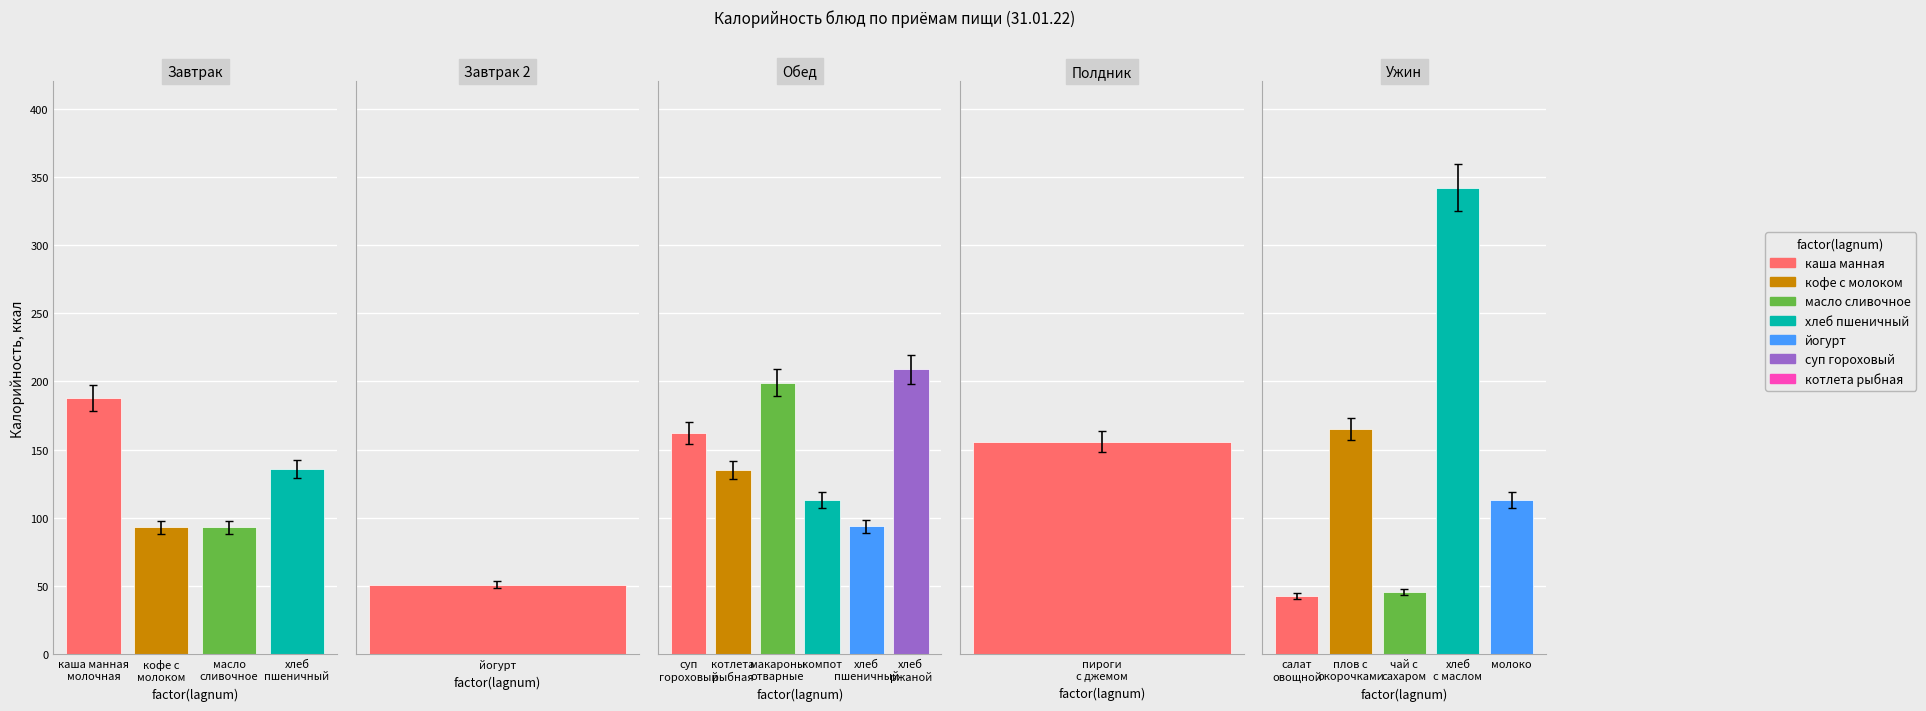

What is the value of the Завтрак 2 bar at the 1st from the left?

51.0